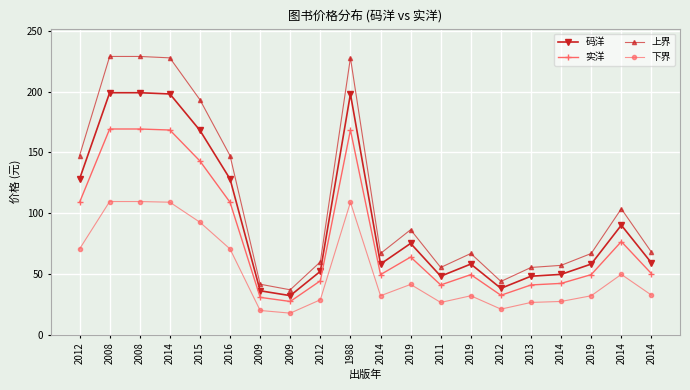

Which series has the widest spread of values?

上界